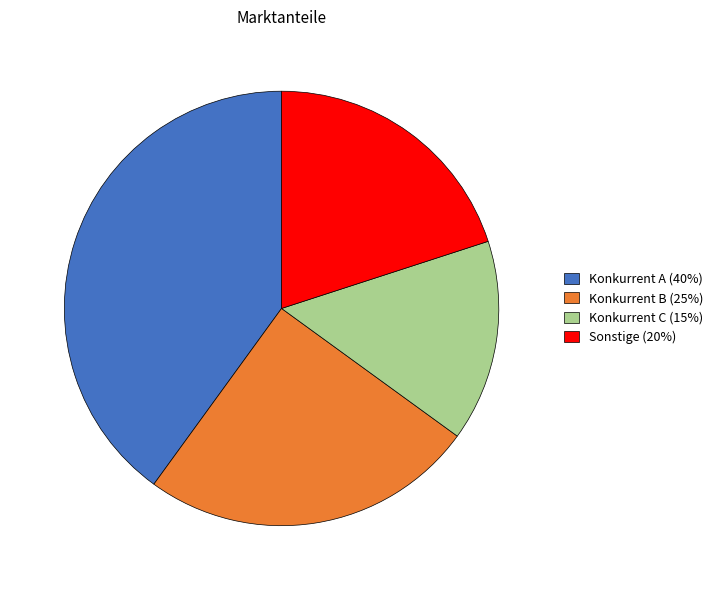

What is the smallest slice in the pie chart?

Konkurrent C